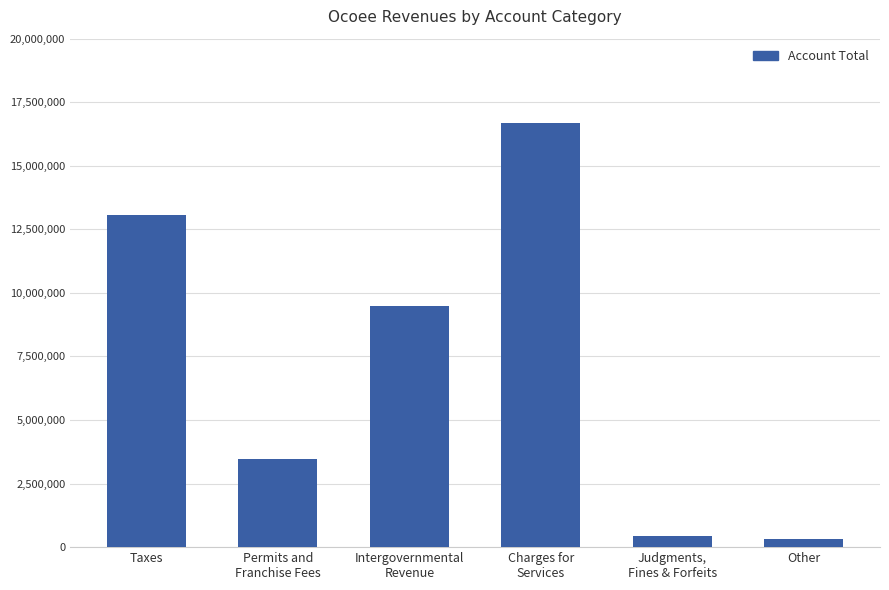

The value at Charges for
Services is 16666390. True or false?

True